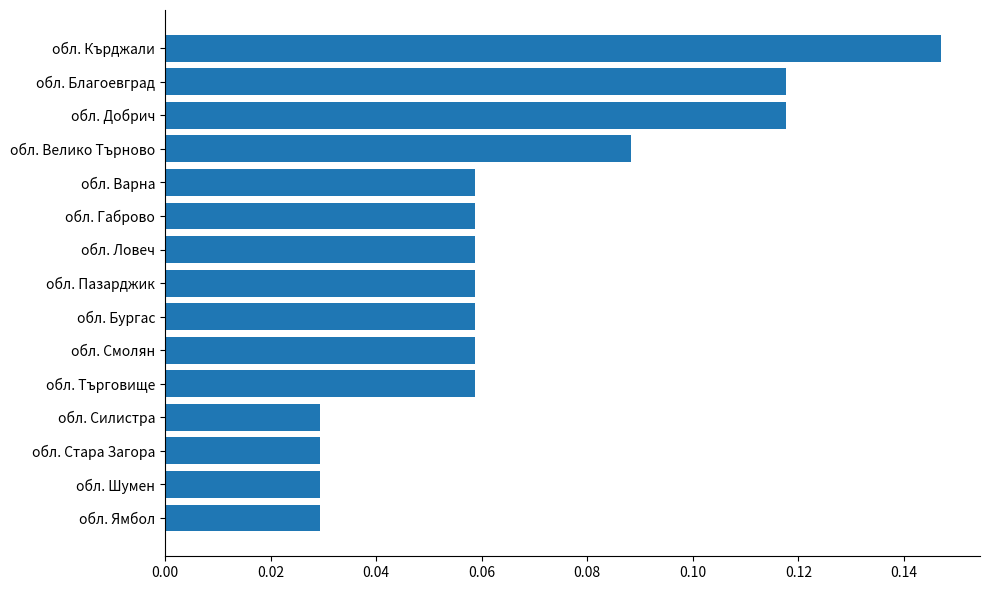

Count the values in the range 0 to 1.

15